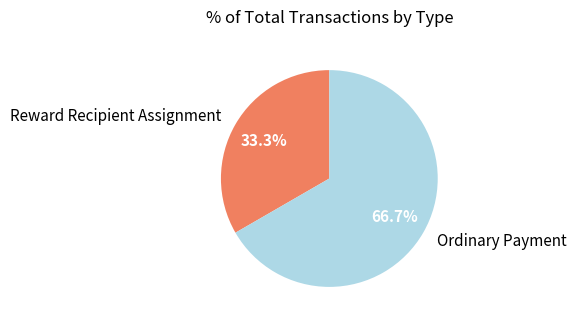

How many slices are in this pie chart?

2